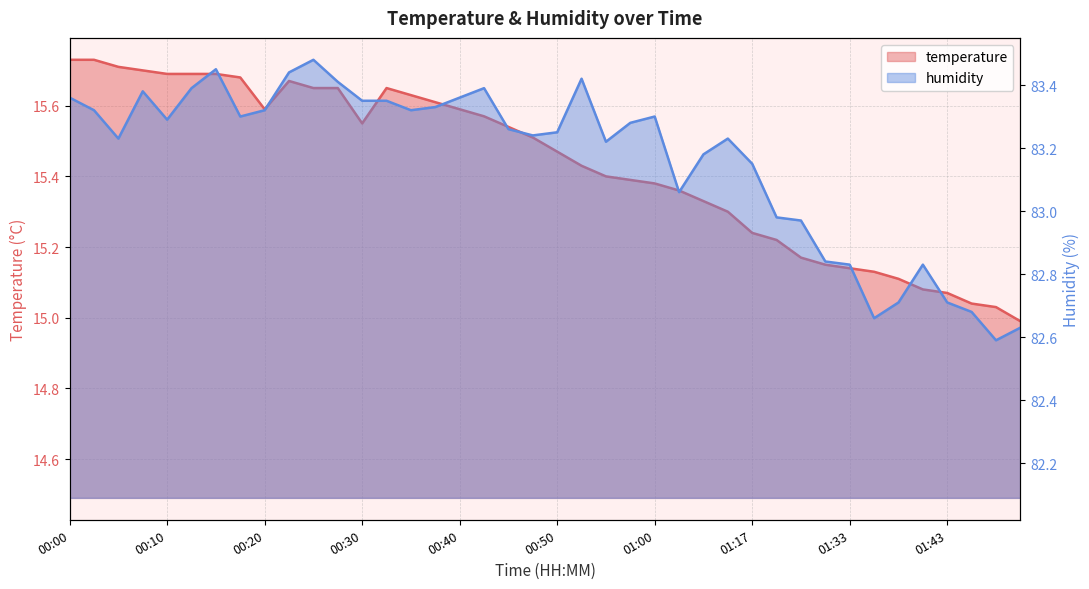

How many interior local peaks does the humidity series have?

8